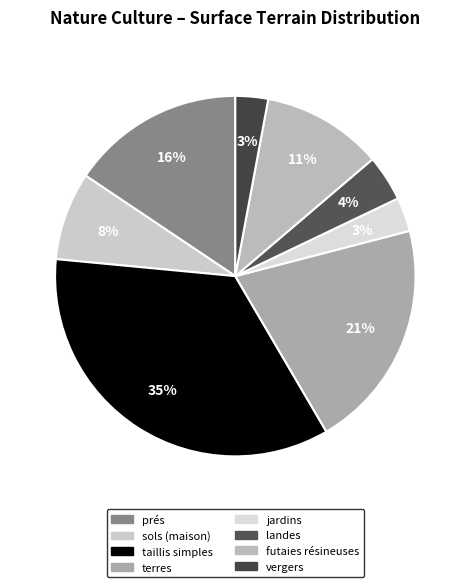

Combined, do sols (maison) and vergers account for over 50%?

No